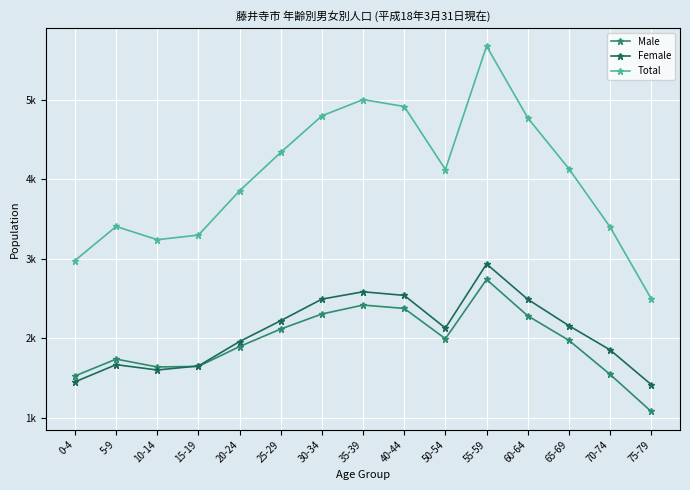

What value does the Male series have at 35-39?

2416